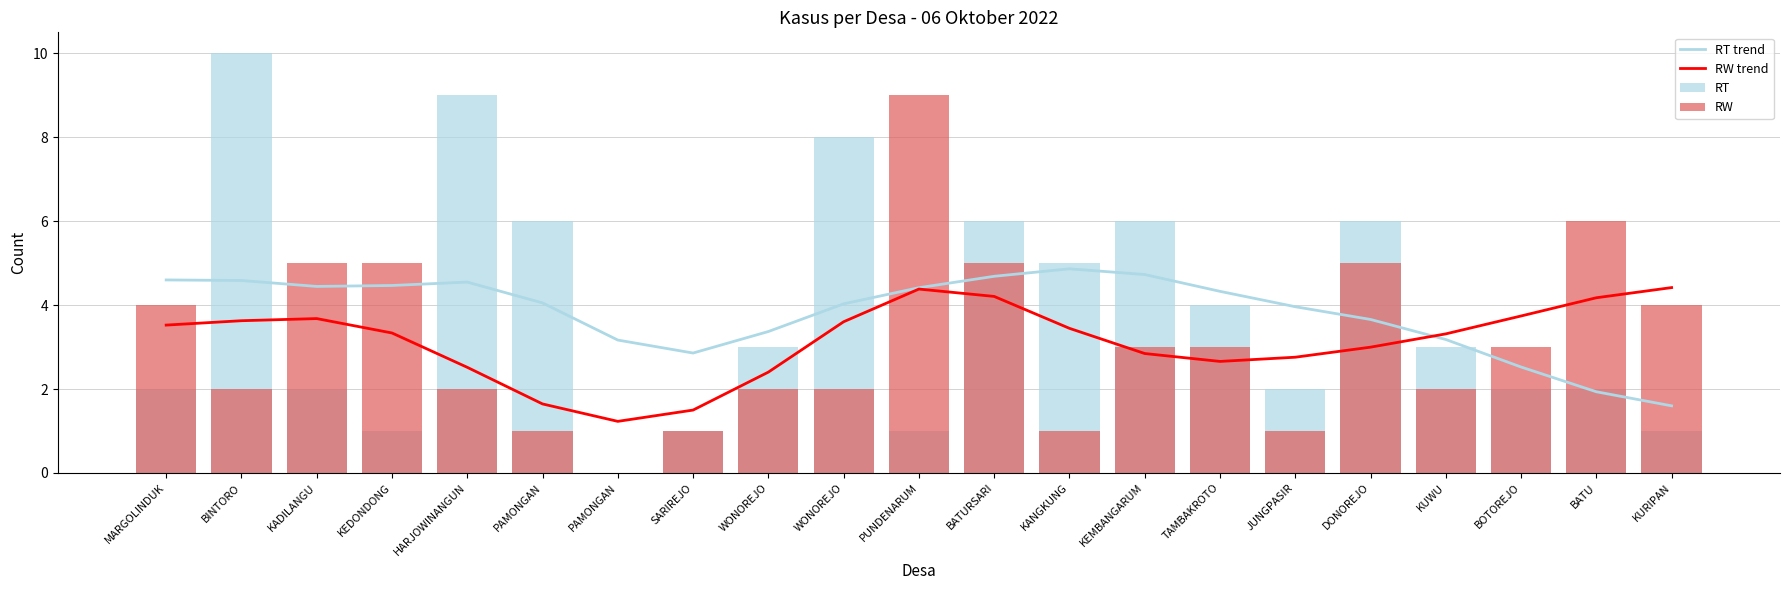

Between KANGKUNG and BATU, which series saw the biggest shift?

RW